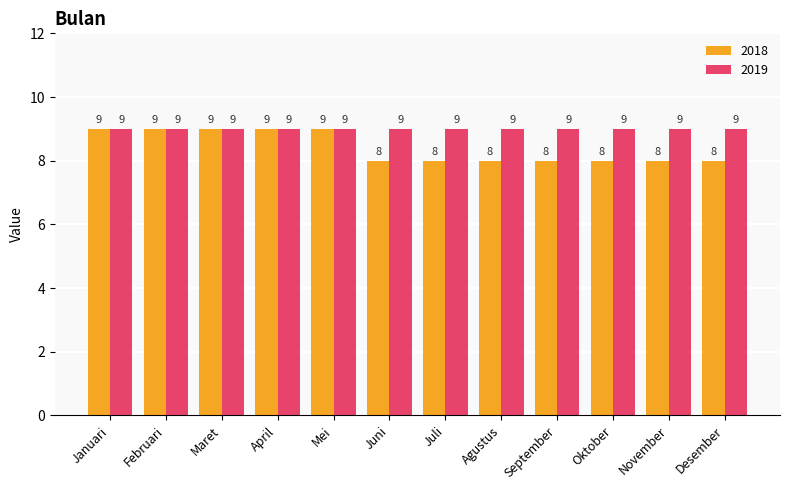

The value of 2019 at Februari is 9. True or false?

True